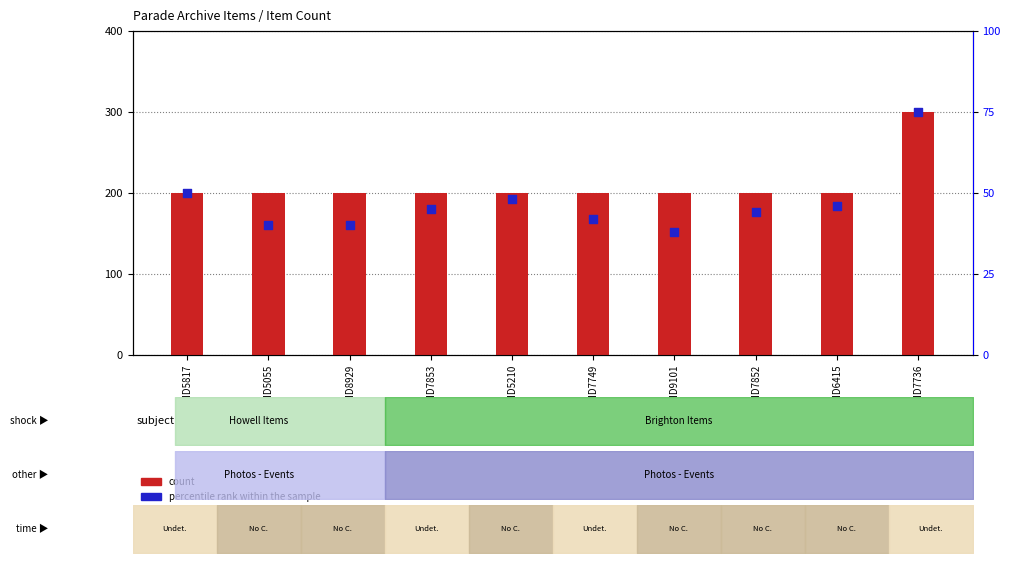

Which series reaches the maximum Y coordinate?

count